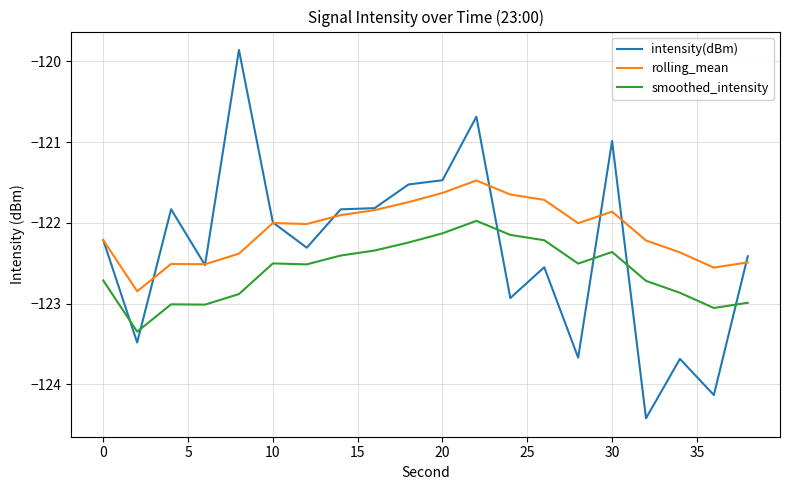

In rolling_mean, how many points are higher than both neighbors (excluding endpoints)?

4